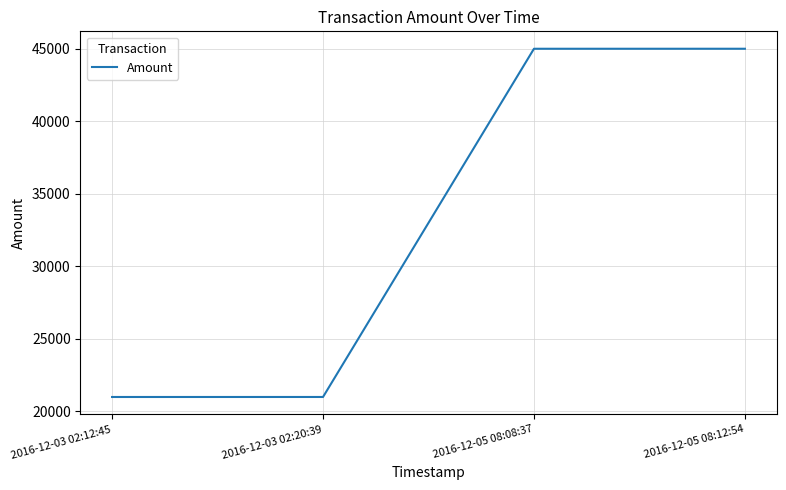

Is it true that the value at 2016-12-03 02:12:45 is 37467?

False